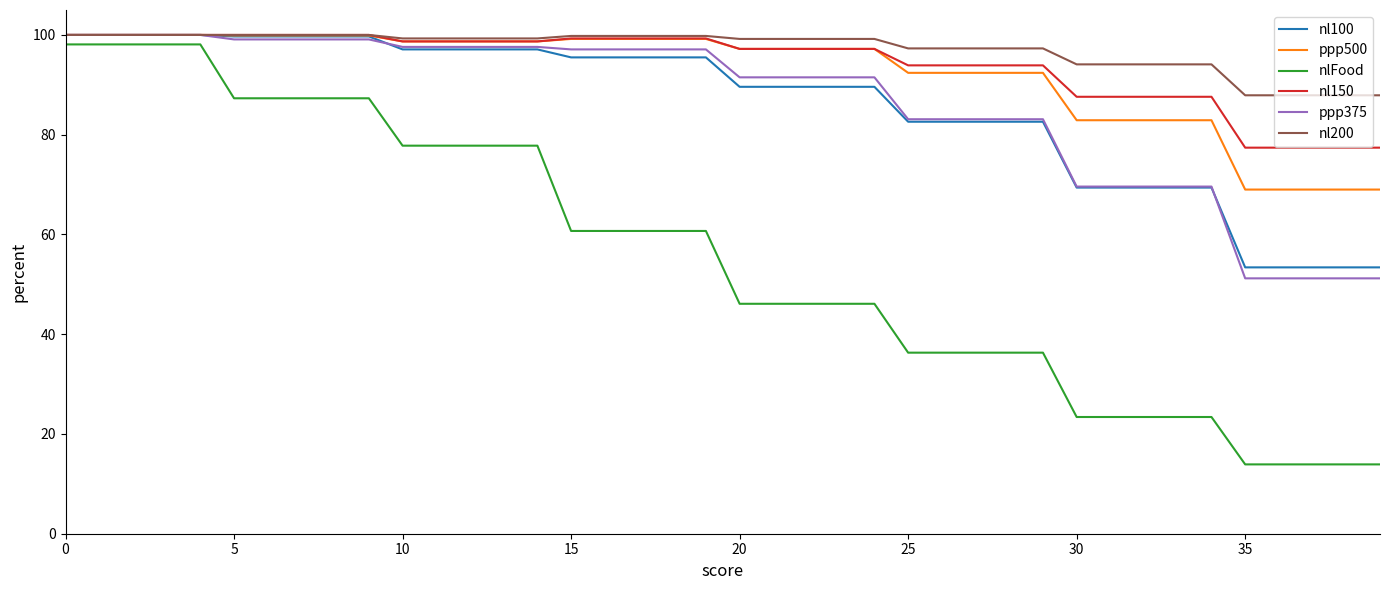

Which series has the widest spread of values?

nlFood